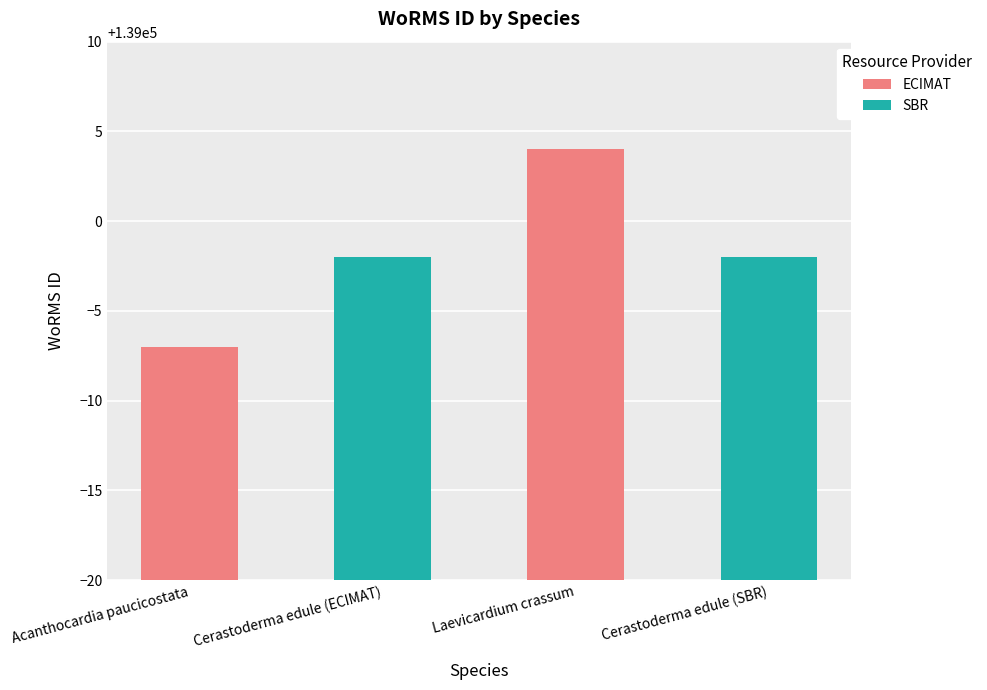

Count the values in the range 138998 to 139004.

3